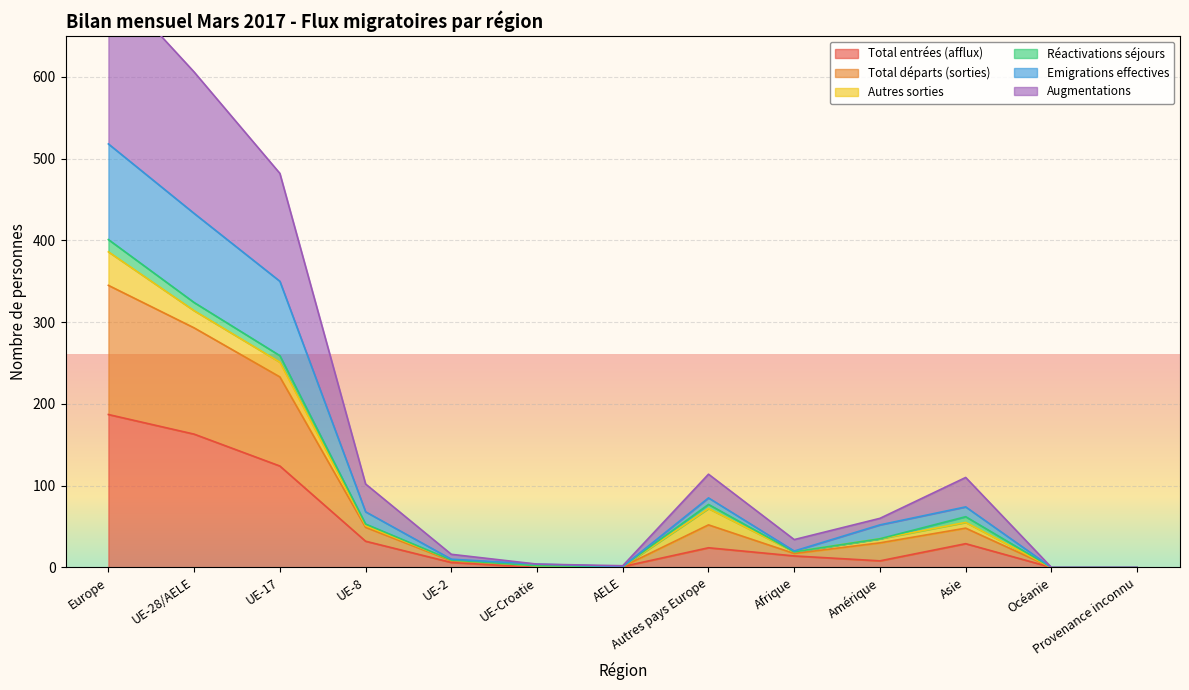

Between Europe and Provenance inconnu, which series saw the biggest shift?

Augmentations